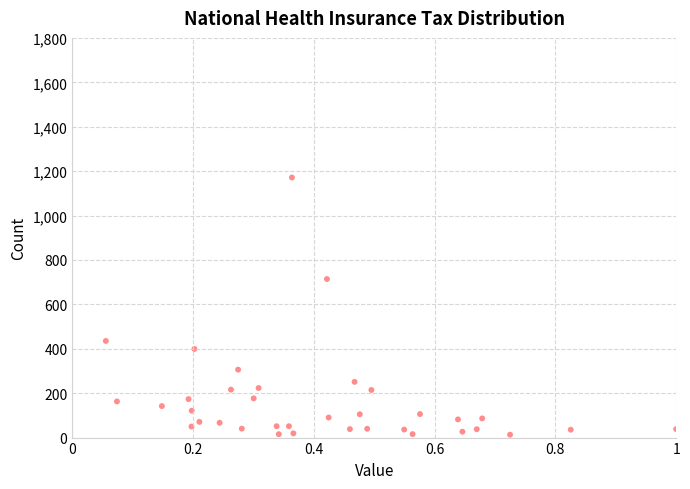

What Y value in the scatter plot is closest to 592?

714.1